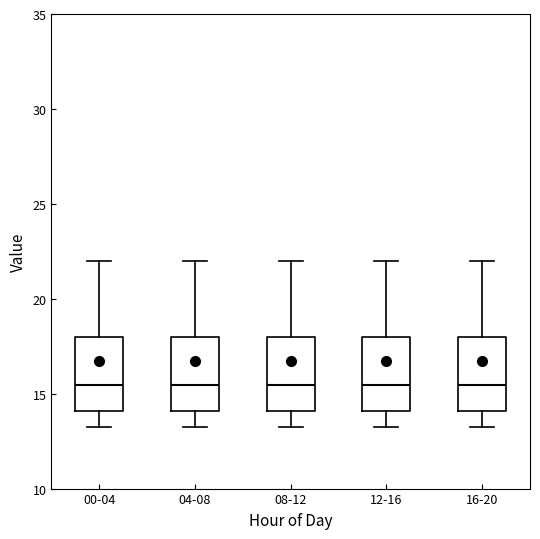

Reading left to right, transcribe this box plot: for each box, give where its median line is, the range the box spans, and where its two whiskers end, as read against the y-axis. The values are not printed on the chart, so give them approximately, as read against the axis.

00-04: median 15.5, box 14.0 to 18.0, whiskers 13.0 to 22.0
04-08: median 15.5, box 14.0 to 18.0, whiskers 13.0 to 22.0
08-12: median 15.5, box 14.0 to 18.0, whiskers 13.0 to 22.0
12-16: median 15.5, box 14.0 to 18.0, whiskers 13.0 to 22.0
16-20: median 15.5, box 14.0 to 18.0, whiskers 13.0 to 22.0